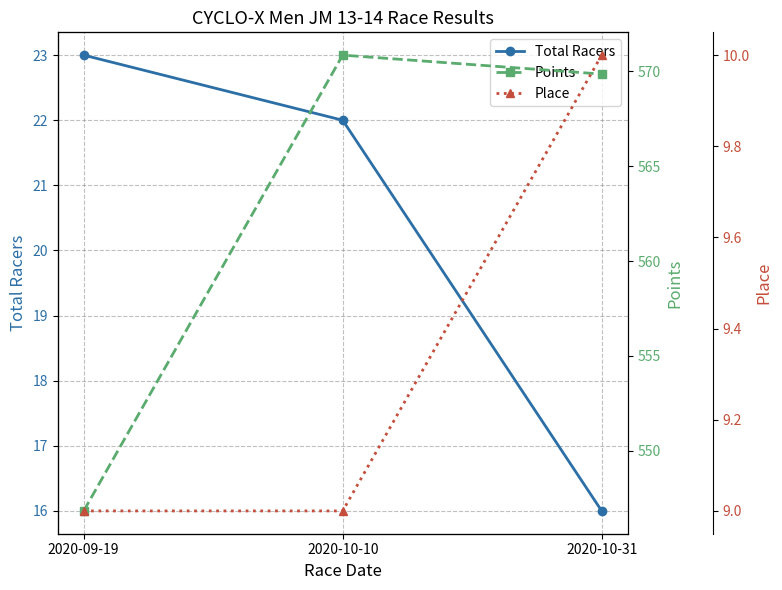

Which has a higher value, 2020-09-19 or 2020-10-10?

2020-09-19